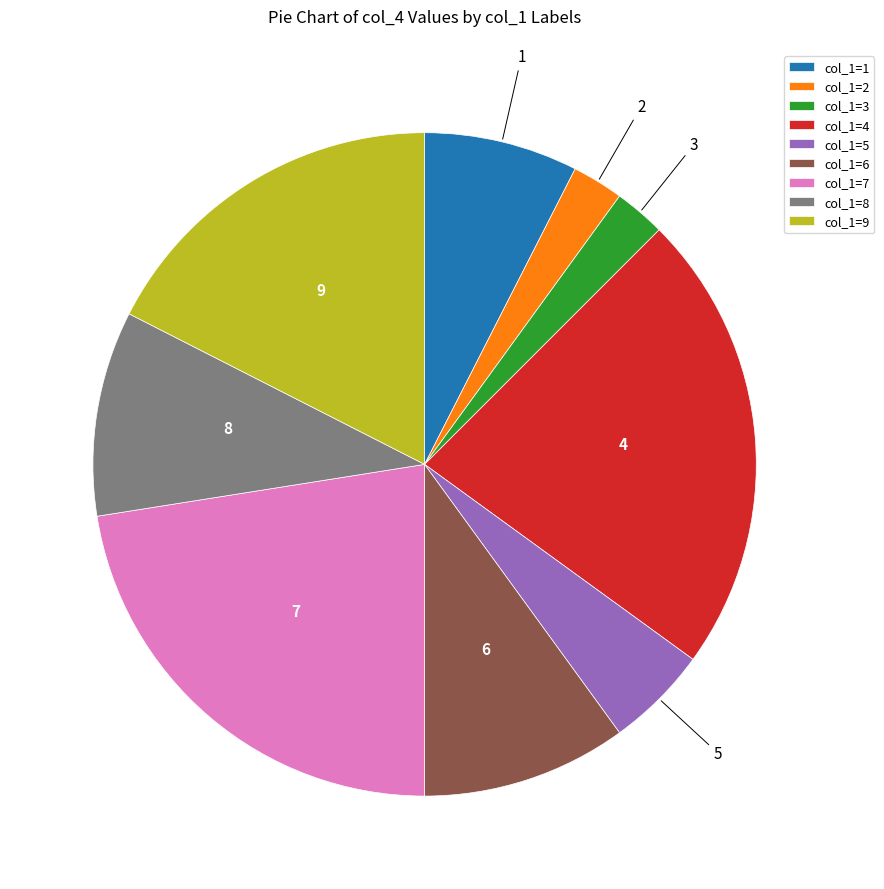

Is the sum of col_1=4 and col_1=5 greater than half?

No